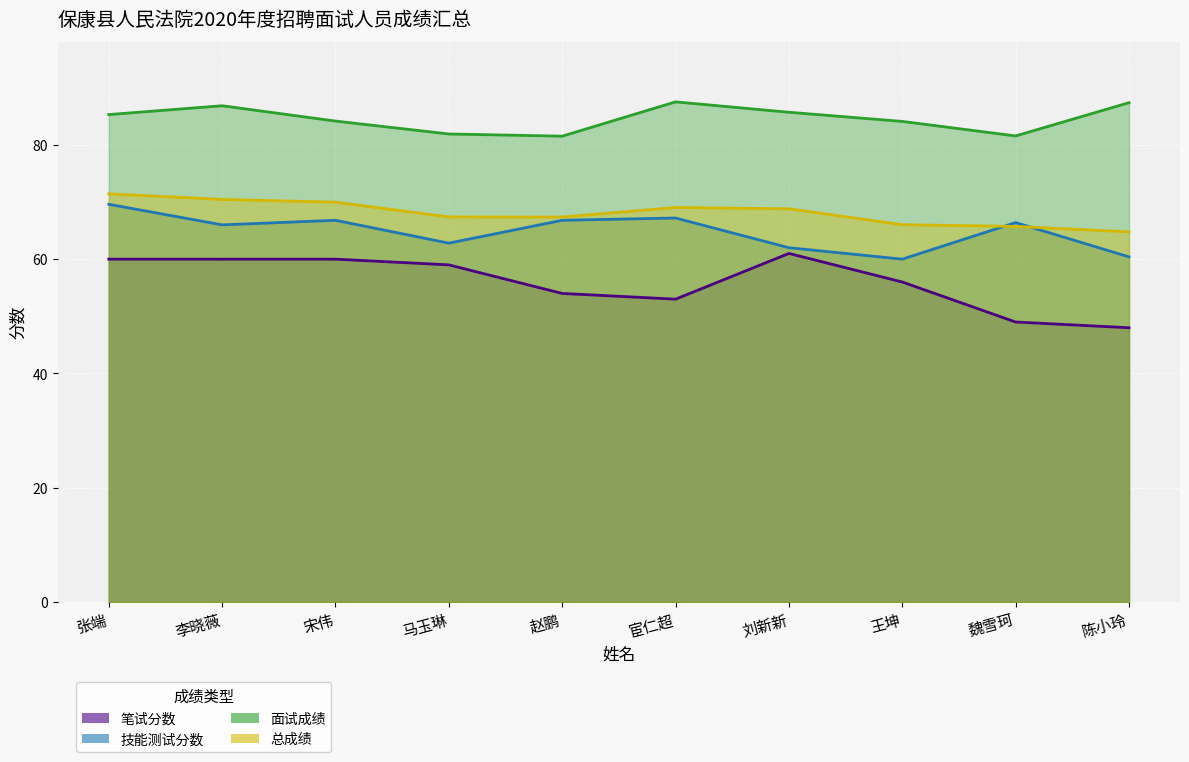

What are all the series names shown in the legend?

笔试分数, 技能测试分数, 面试成绩, 总成绩